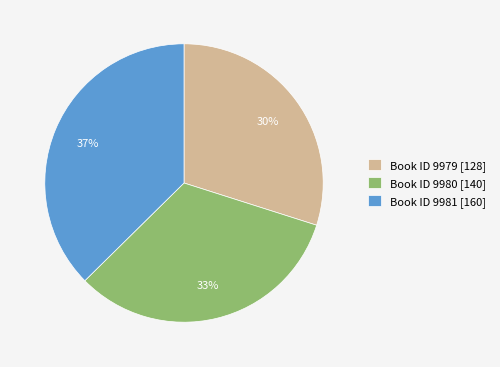

What percentage is the Book ID 9979 [128] slice, to the nearest percent?

30%